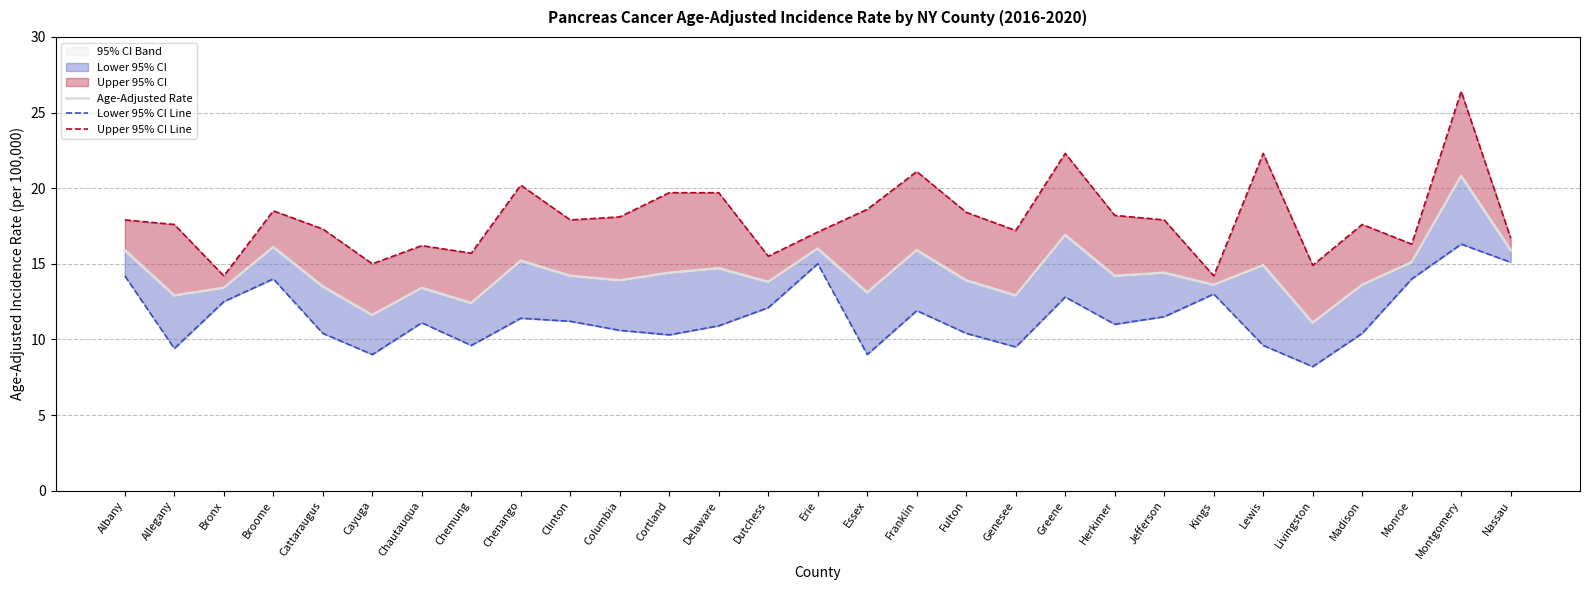

Reading left to right, extract all data points from this chart.

Age-Adjusted Rate: Albany=15.9	Allegany=12.9	Bronx=13.4	Broome=16.1	Cattaraugus=13.5	Cayuga=11.6	Chautauqua=13.4	Chemung=12.4	Chenango=15.2	Clinton=14.2	Columbia=13.9	Cortland=14.4	Delaware=14.7	Dutchess=13.8	Erie=16.0	Essex=13.1	Franklin=15.9	Fulton=13.9	Genesee=12.9	Greene=16.9	Herkimer=14.2	Jefferson=14.4	Kings=13.6	Lewis=14.9	Livingston=11.1	Madison=13.6	Monroe=15.1	Montgomery=20.8	Nassau=15.9
Lower 95% CI Line: Albany=14.2	Allegany=9.4	Bronx=12.5	Broome=14.0	Cattaraugus=10.4	Cayuga=9.0	Chautauqua=11.1	Chemung=9.6	Chenango=11.4	Clinton=11.2	Columbia=10.6	Cortland=10.3	Delaware=10.9	Dutchess=12.1	Erie=15.0	Essex=9.0	Franklin=11.9	Fulton=10.4	Genesee=9.5	Greene=12.8	Herkimer=11.0	Jefferson=11.5	Kings=13.0	Lewis=9.6	Livingston=8.2	Madison=10.4	Monroe=14.0	Montgomery=16.3	Nassau=15.1
Upper 95% CI Line: Albany=17.9	Allegany=17.6	Bronx=14.2	Broome=18.5	Cattaraugus=17.3	Cayuga=15.0	Chautauqua=16.2	Chemung=15.7	Chenango=20.2	Clinton=17.9	Columbia=18.1	Cortland=19.7	Delaware=19.7	Dutchess=15.5	Erie=17.1	Essex=18.6	Franklin=21.1	Fulton=18.4	Genesee=17.2	Greene=22.3	Herkimer=18.2	Jefferson=17.9	Kings=14.2	Lewis=22.3	Livingston=14.9	Madison=17.6	Monroe=16.3	Montgomery=26.4	Nassau=16.7